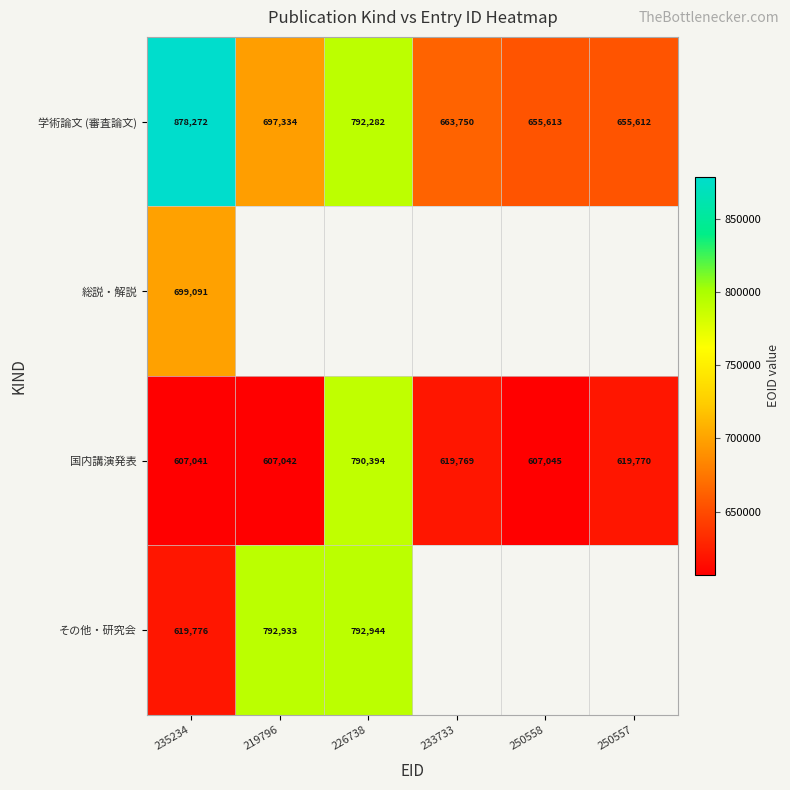

List the labels in order of 学術論文 (審査論文) value, smallest first.

250557, 250558, 233733, 219796, 226738, 235234